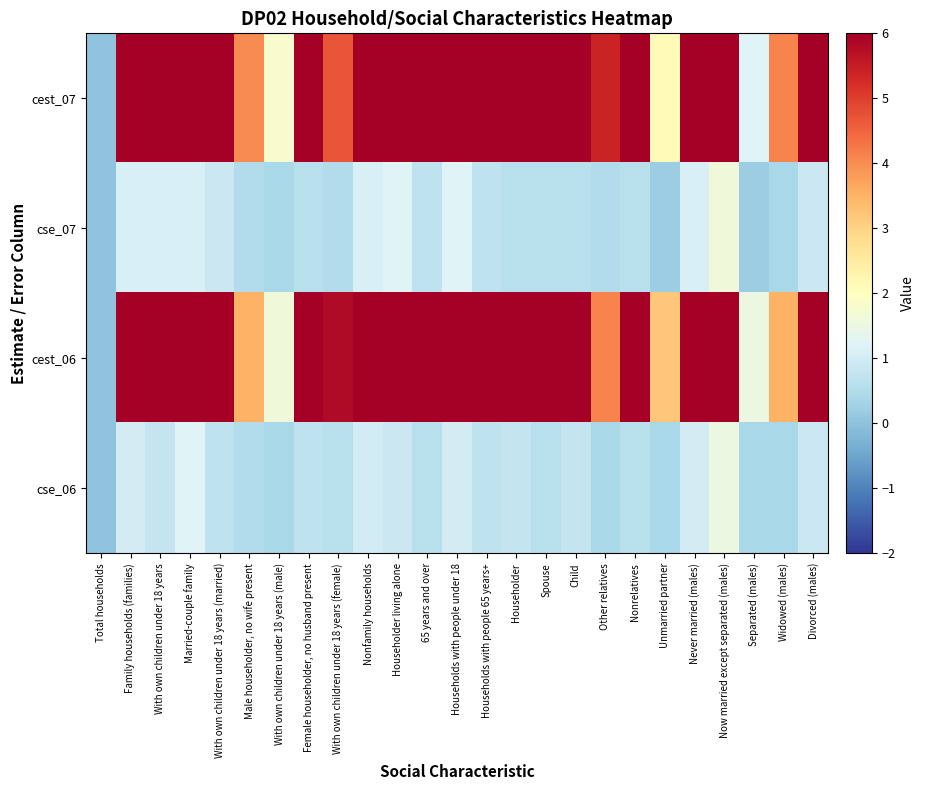

Reading left to right, list all the values displayed in this chart.

cest_07: Total households=0.0	Family households (families)=63.0	With own children under 18 years=21.4	Married-couple family=50.4	With own children under 18 years (married)=14.8	Male householder, no wife present=4.0	With own children under 18 years (male)=1.8	Female householder, no husband present=8.5	With own children under 18 years (female)=4.7	Nonfamily households=37.0	Householder living alone=29.8	65 years and over=13.1	Households with people under 18=24.3	Households with people 65 years+=36.7	Householder=43.9	Spouse=22.1	Child=22.2	Other relatives=5.4	Nonrelatives=6.5	Unmarried partner=2.1	Never married (males)=26.8	Now married except separated (males)=56.9	Separated (males)=1.2	Widowed (males)=4.1	Divorced (males)=11.1
cse_07: Total households=0.0	Family households (families)=1.1	With own children under 18 years=1.1	Married-couple family=1.1	With own children under 18 years (married)=0.9	Male householder, no wife present=0.5	With own children under 18 years (male)=0.4	Female householder, no husband present=0.6	With own children under 18 years (female)=0.5	Nonfamily households=1.1	Householder living alone=1.2	65 years and over=0.7	Households with people under 18=1.2	Households with people 65 years+=0.7	Householder=0.6	Spouse=0.6	Child=0.6	Other relatives=0.5	Nonrelatives=0.6	Unmarried partner=0.2	Never married (males)=1.1	Now married except separated (males)=1.6	Separated (males)=0.2	Widowed (males)=0.4	Divorced (males)=0.9
cest_06: Total households=0.0	Family households (families)=63.5	With own children under 18 years=23.0	Married-couple family=49.8	With own children under 18 years (married)=15.5	Male householder, no wife present=3.5	With own children under 18 years (male)=1.6	Female householder, no husband present=10.3	With own children under 18 years (female)=5.8	Nonfamily households=36.5	Householder living alone=28.0	65 years and over=12.9	Households with people under 18=25.5	Households with people 65 years+=36.5	Householder=45.3	Spouse=22.6	Child=21.3	Other relatives=4.1	Nonrelatives=6.7	Unmarried partner=3.2	Never married (males)=25.5	Now married except separated (males)=57.7	Separated (males)=1.5	Widowed (males)=3.5	Divorced (males)=11.9
cse_06: Total households=0.0	Family households (families)=1.0	With own children under 18 years=0.8	Married-couple family=1.2	With own children under 18 years (married)=0.7	Male householder, no wife present=0.5	With own children under 18 years (male)=0.4	Female householder, no husband present=0.7	With own children under 18 years (female)=0.6	Nonfamily households=1.0	Householder living alone=0.9	65 years and over=0.6	Households with people under 18=1.0	Households with people 65 years+=0.7	Householder=0.8	Spouse=0.6	Child=0.8	Other relatives=0.4	Nonrelatives=0.6	Unmarried partner=0.4	Never married (males)=1.0	Now married except separated (males)=1.5	Separated (males)=0.4	Widowed (males)=0.4	Divorced (males)=0.9